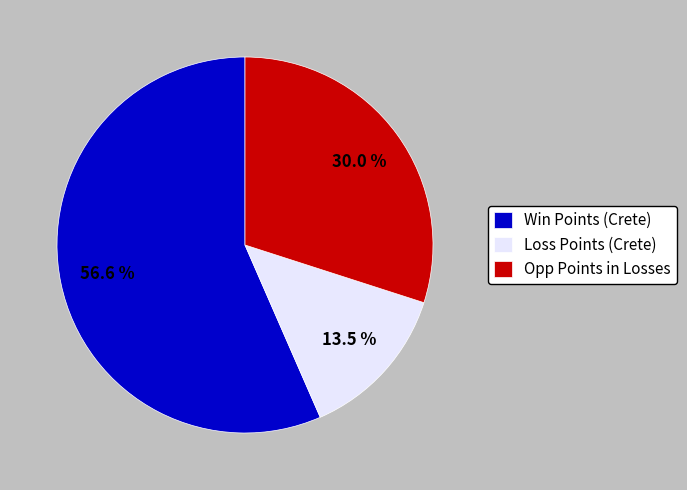

How many segments does this pie chart have?

3